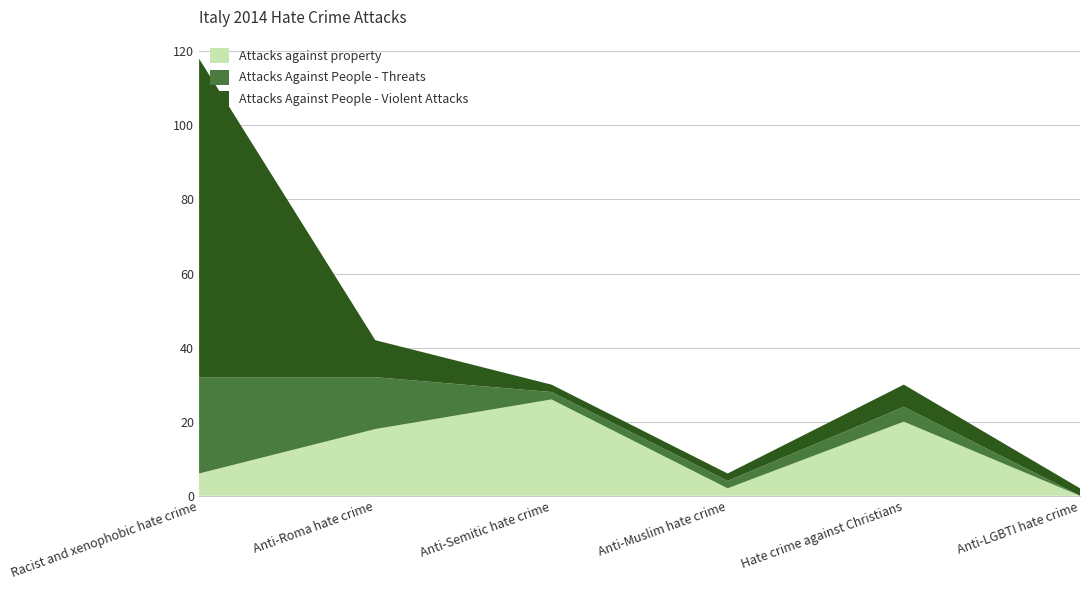

Reading left to right, list all the values displayed in this chart.

Attacks against property: Racist and xenophobic hate crime=6	Anti-Roma hate crime=18	Anti-Semitic hate crime=26	Anti-Muslim hate crime=2	Hate crime against Christians=20	Anti-LGBTI hate crime=0
Attacks Against People - Threats: Racist and xenophobic hate crime=26	Anti-Roma hate crime=14	Anti-Semitic hate crime=2	Anti-Muslim hate crime=2	Hate crime against Christians=4	Anti-LGBTI hate crime=0
Attacks Against People - Violent Attacks: Racist and xenophobic hate crime=86	Anti-Roma hate crime=10	Anti-Semitic hate crime=2	Anti-Muslim hate crime=2	Hate crime against Christians=6	Anti-LGBTI hate crime=2